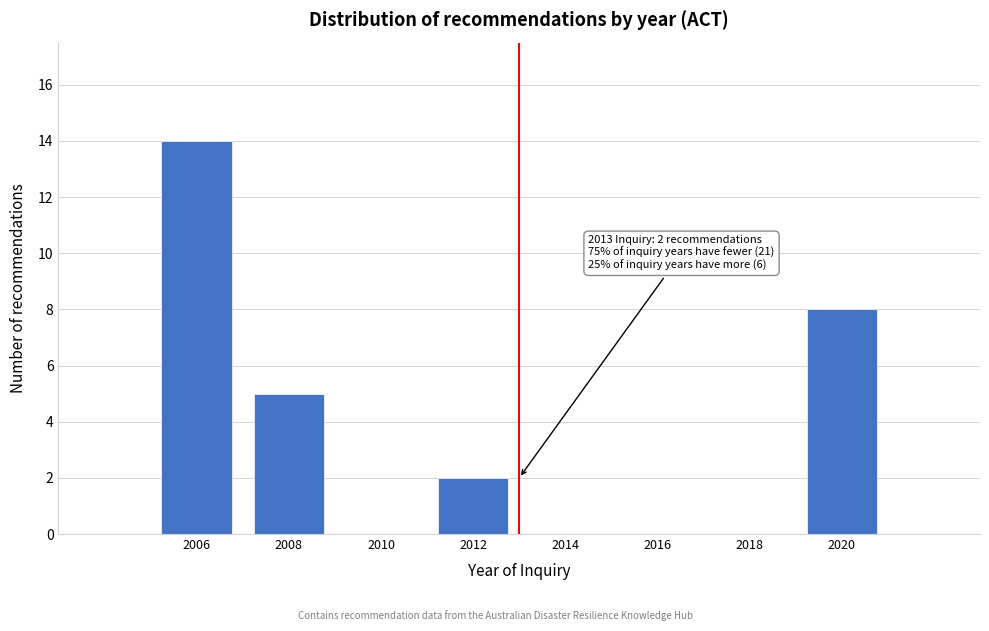

Reading right to left, transcribe all the data shown in this chart.

2020=8	2018=0	2016=0	2014=0	2012=2	2010=0	2008=5	2006=14